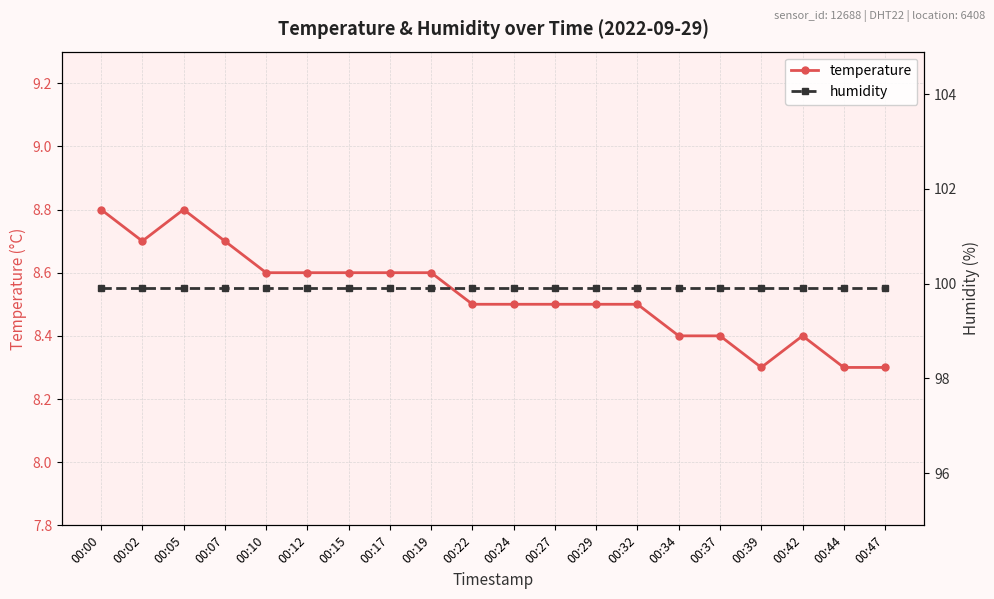

What is the difference between the maximum and minimum values in the temperature series?

0.5